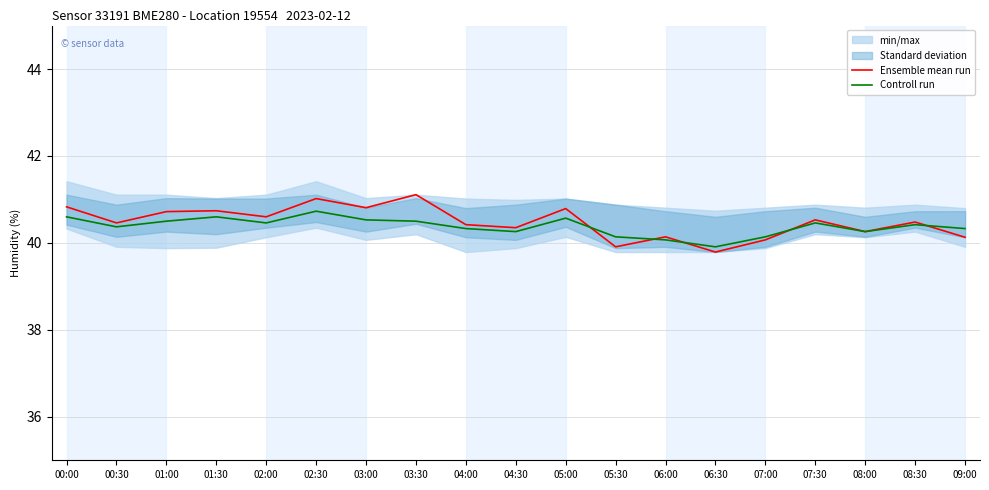

What is the difference between the second highest and minimum values in the Ensemble mean run series?

1.2